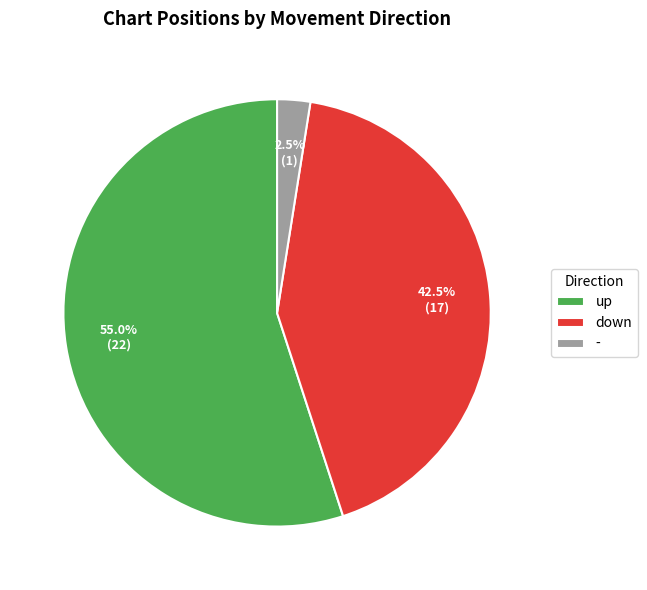

To the nearest percent, what percentage of the pie is up?

55%